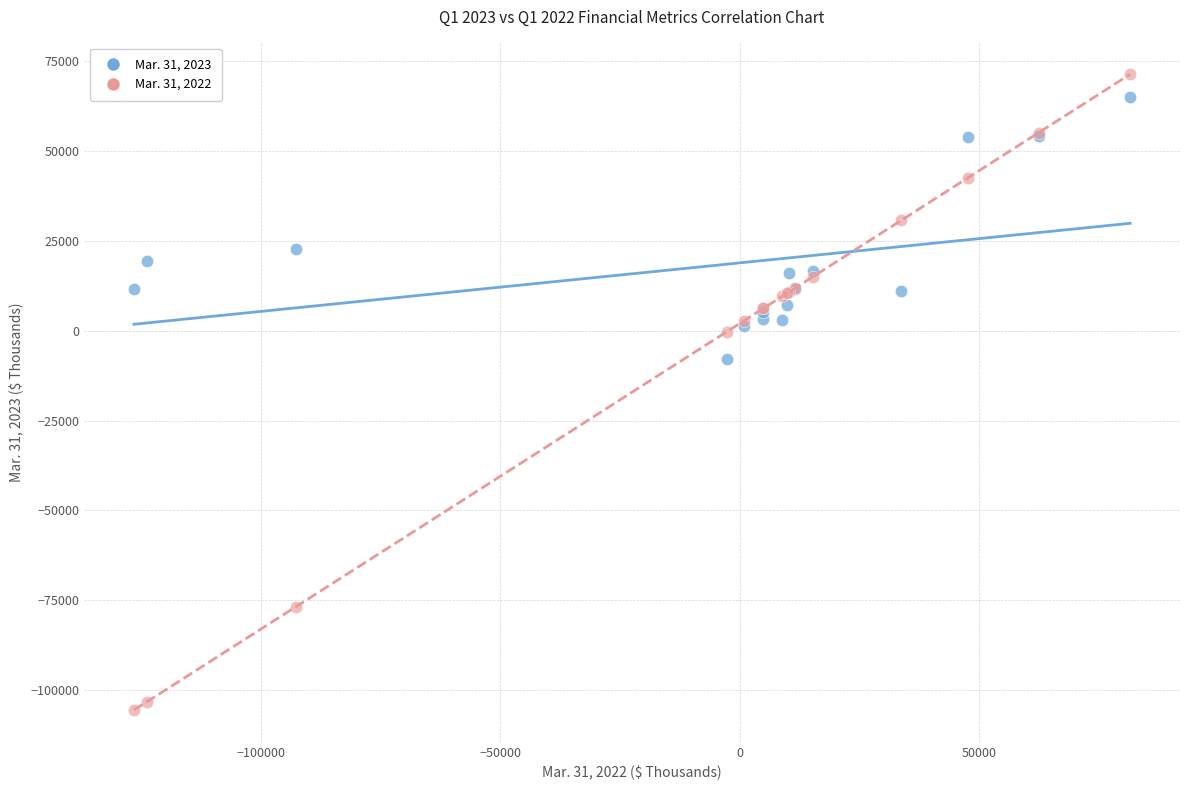

What are all the series names shown in the legend?

Mar. 31, 2023, Mar. 31, 2022